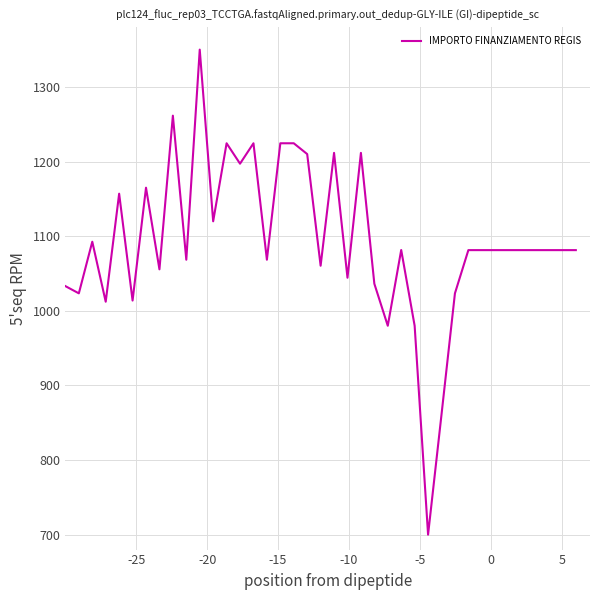

What is the difference between the maximum and minimum values?

650.0